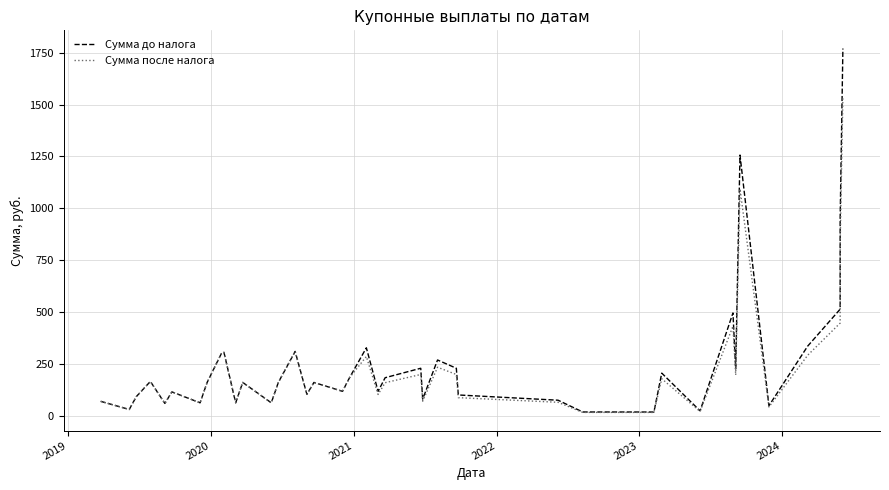

List the series in order of their peak value, lowest first.

Сумма после налога, Сумма до налога